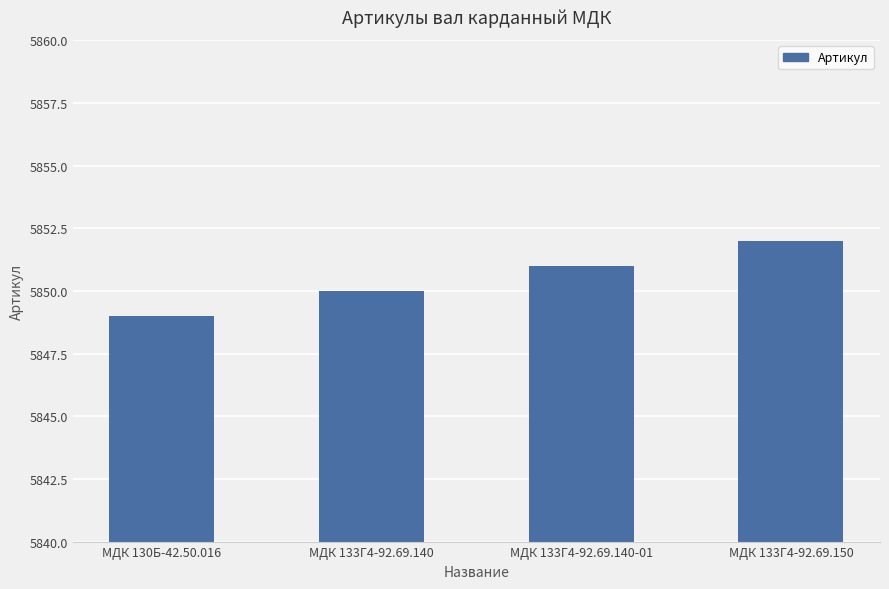

Reading left to right, extract all data points from this chart.

МДК 130Б-42.50.016=5849	МДК 133Г4-92.69.140=5850	МДК 133Г4-92.69.140-01=5851	МДК 133Г4-92.69.150=5852